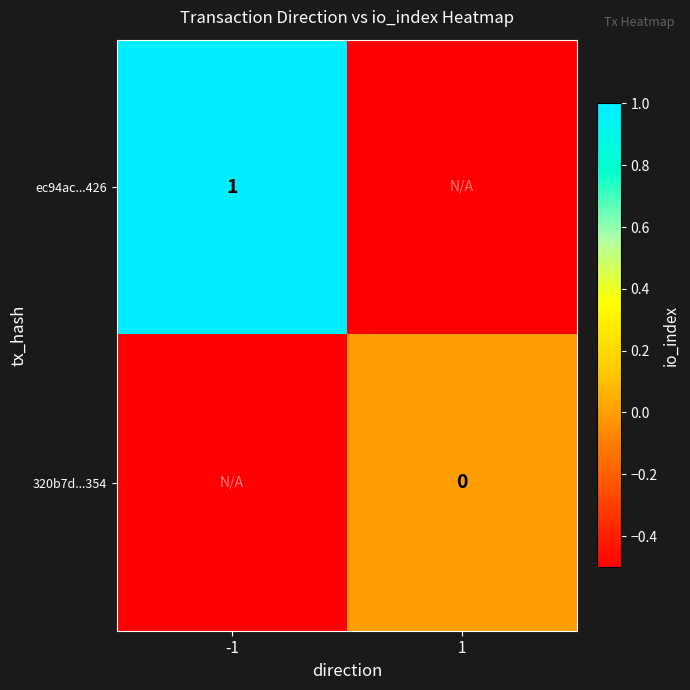

The ec94ac...426 series shows 0.3 at -1. True or false?

False